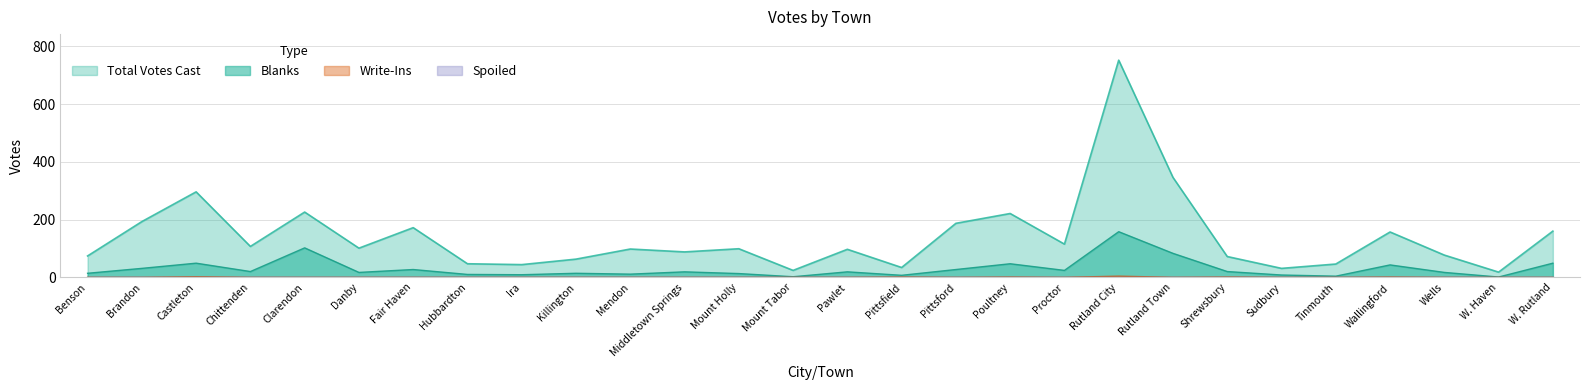

What is the value of the Total Votes Cast point at the 21st from the left?

346